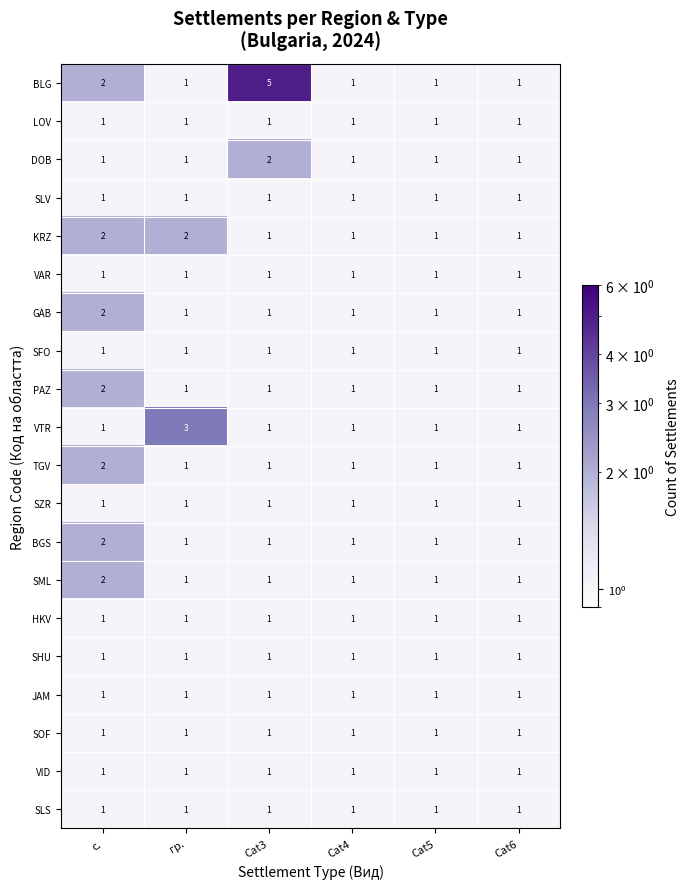

Between гр. and Cat3, which series saw the biggest shift?

BLG